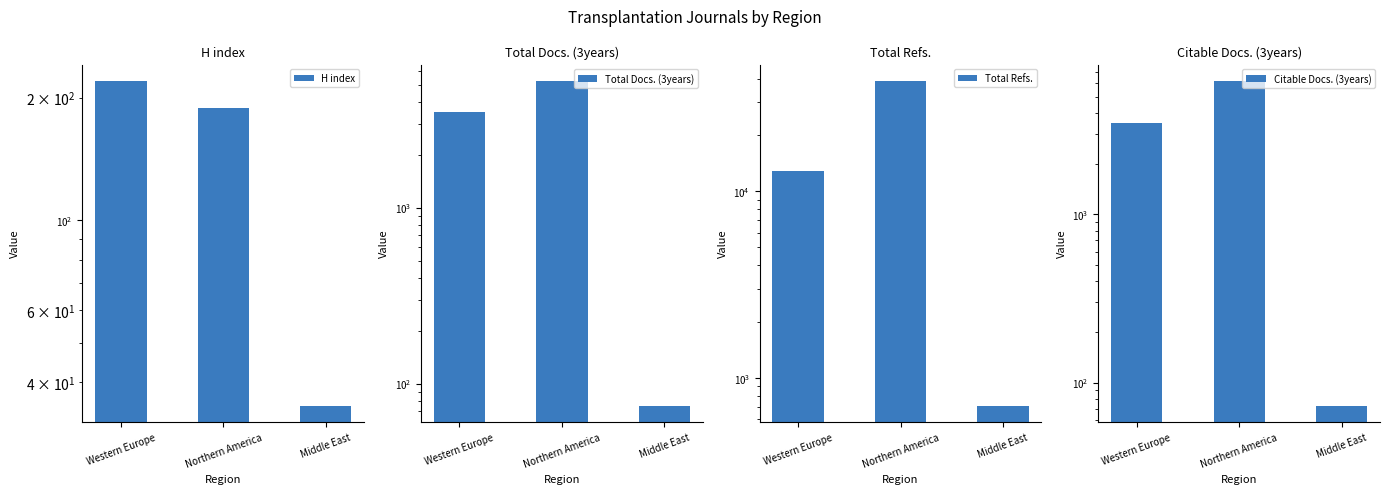

What is the maximum value shown in the chart?

38893